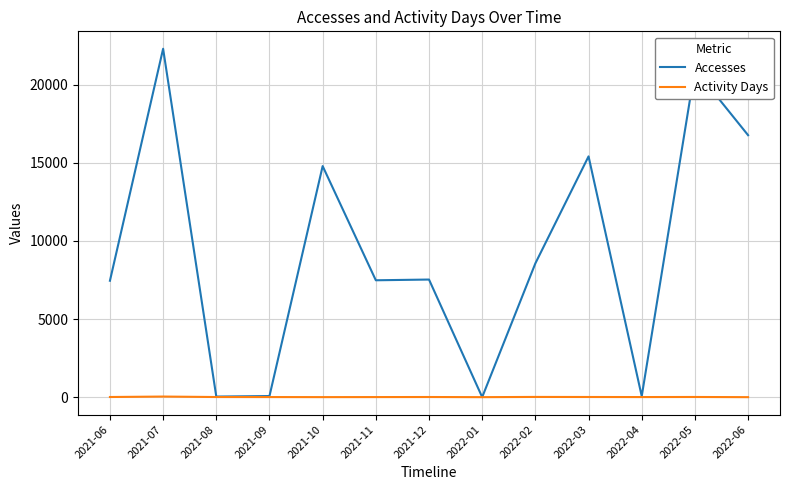

Rank the series by their average value, from lowest to highest.

Activity Days, Accesses